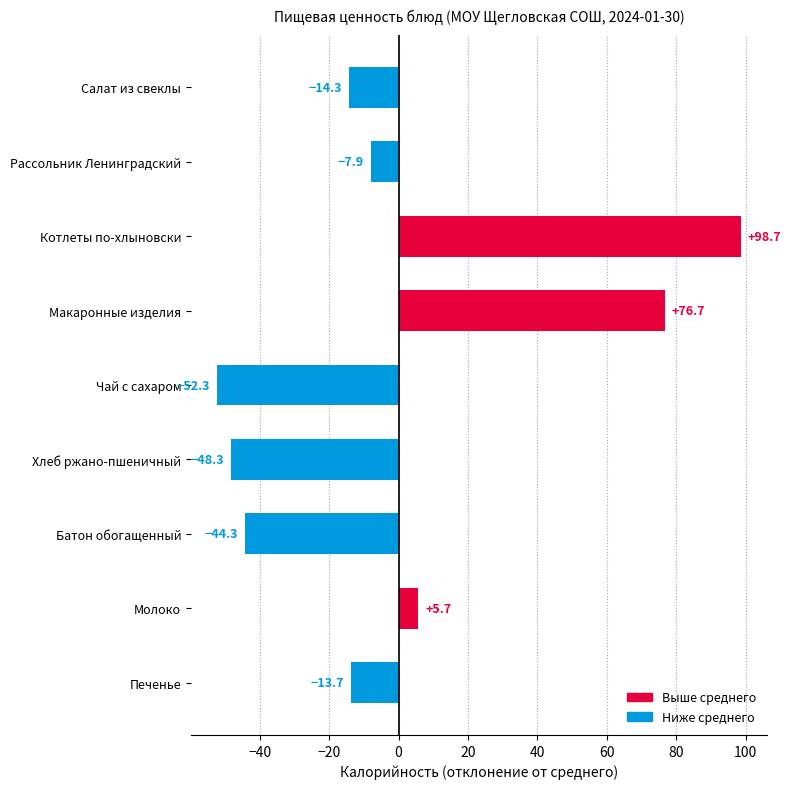

Reading top to bottom, list all the values displayed in this chart.

-14.3	-7.9	98.7	76.7	-52.3	-48.3	-44.3	5.7	-13.7